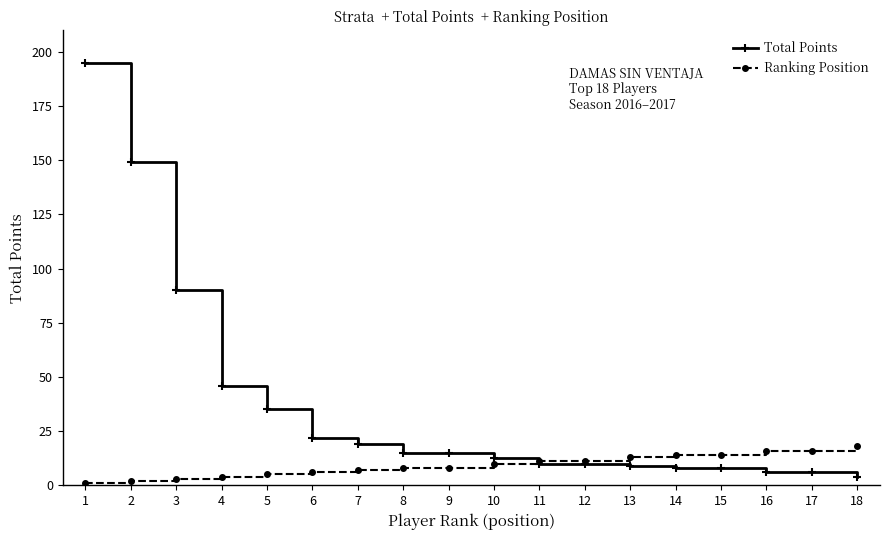

What is the maximum value shown in the chart?

195.0